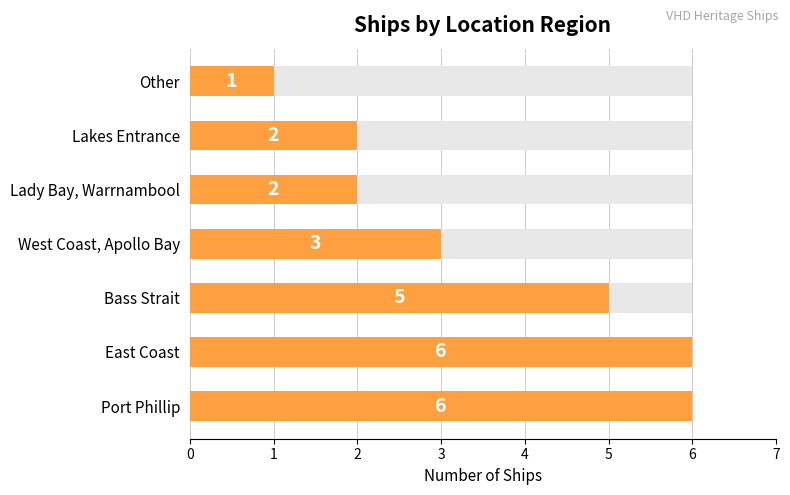

Reading left to right, what are all the values shown in this chart?

6	6	5	3	2	2	1